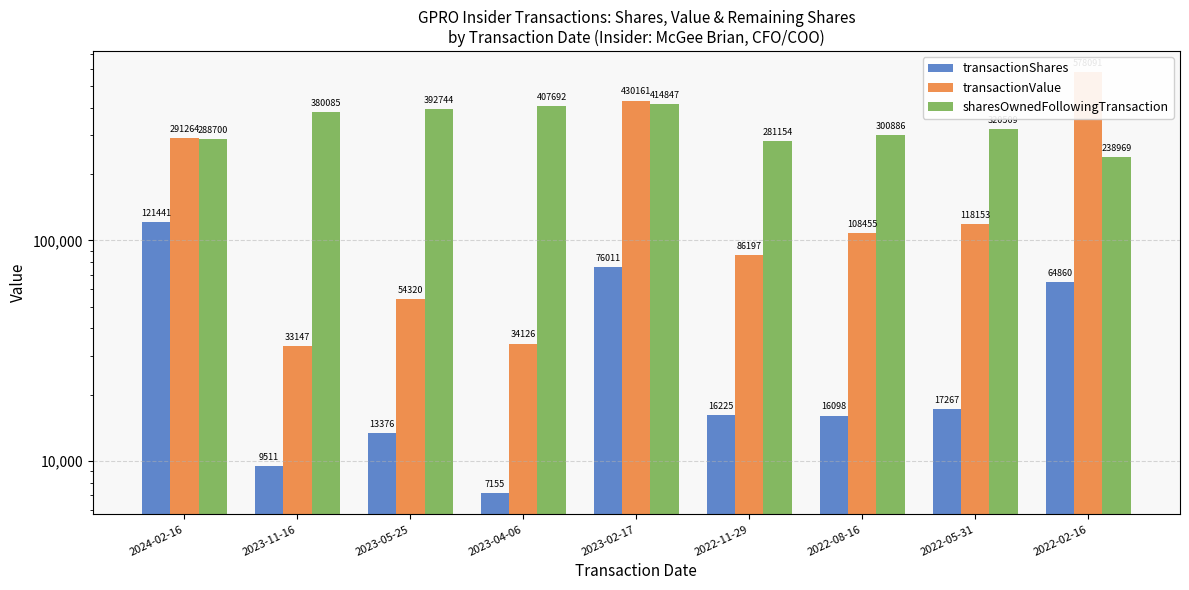

What is the spread (max minus min) of values at 2022-08-16?

284788